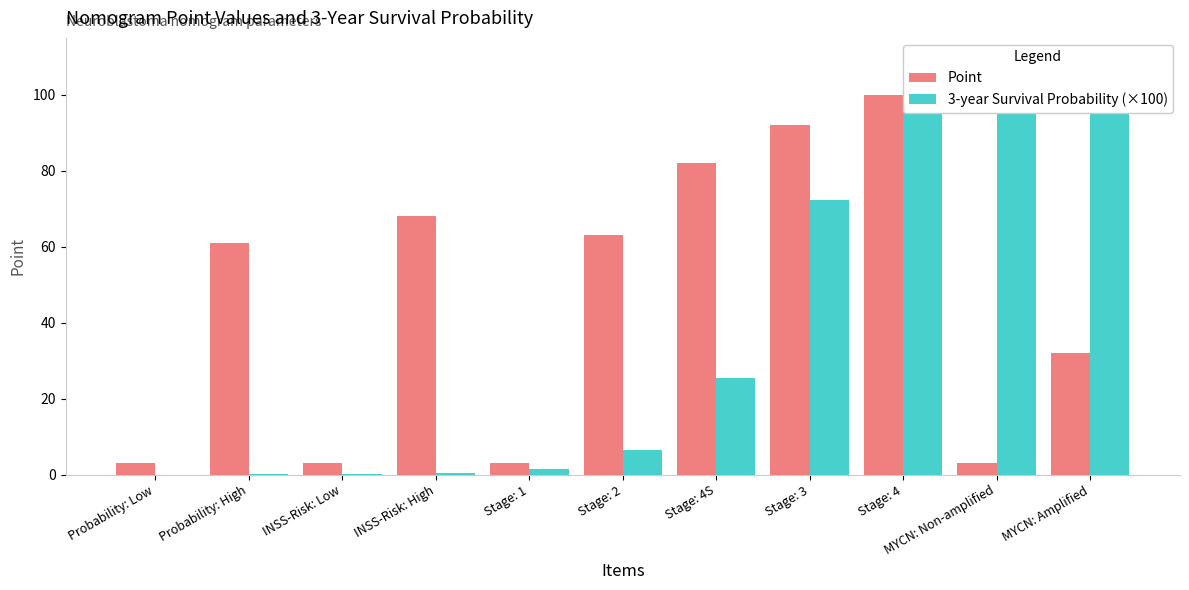

Rank the series by their average value, from lowest to highest.

3-year Survival Probability (×100), Point